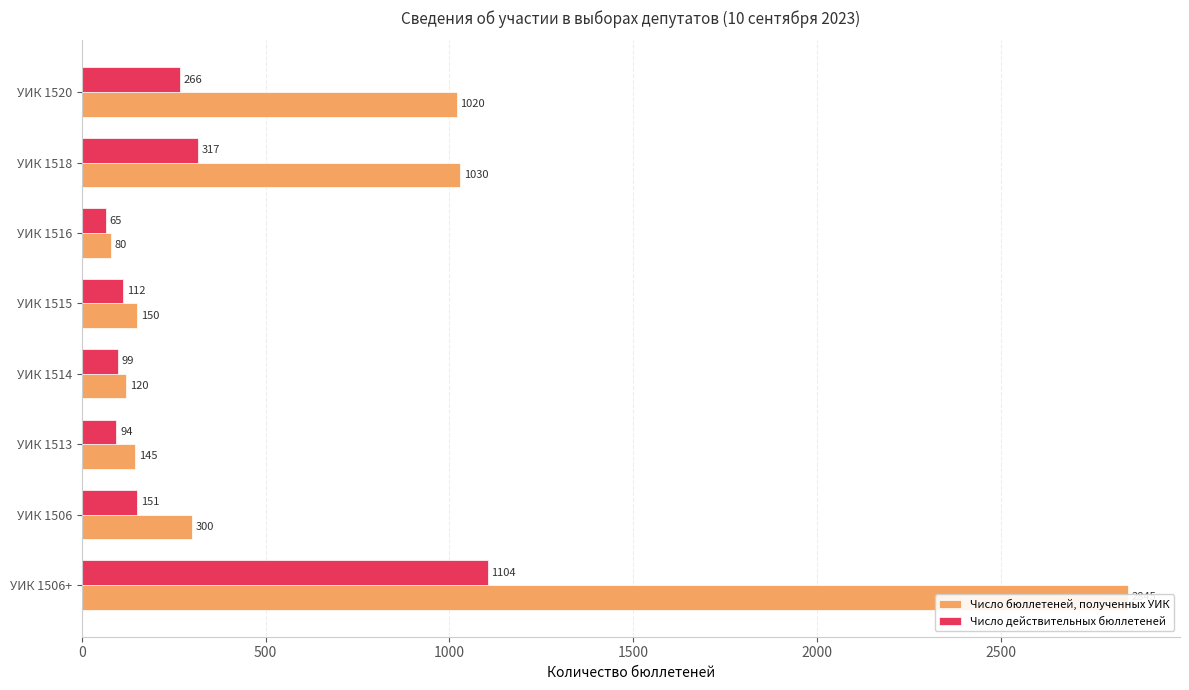

What position from the left is УИК 1506+?

1